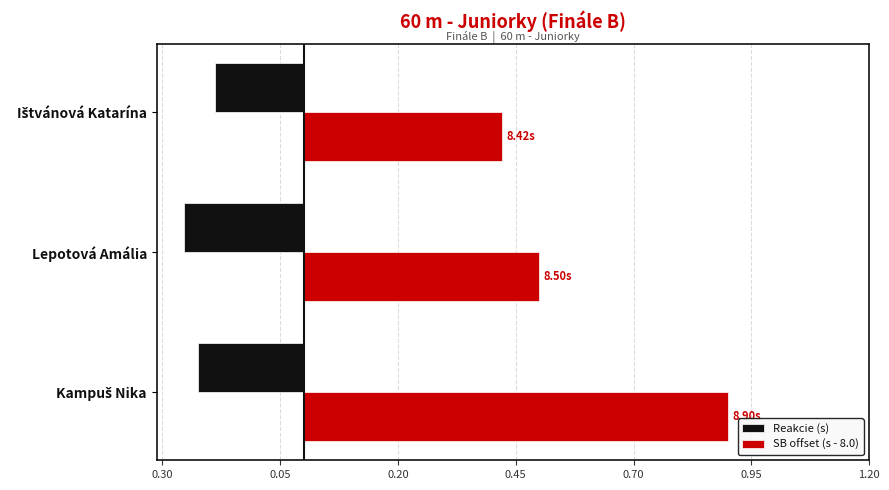

What are all the series names shown in the legend?

Reakcie (s), SB offset (s - 8.0)